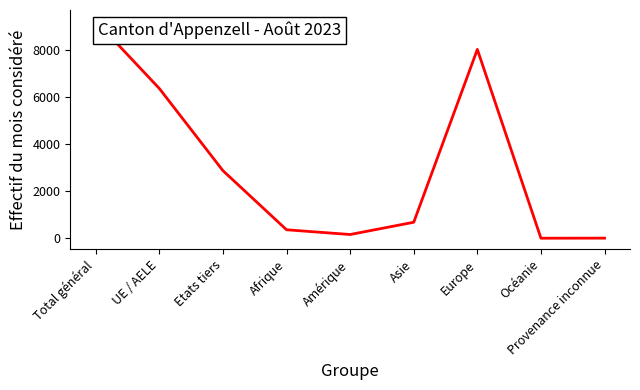

What is the change in value from UE / AELE to Océanie?

-6348